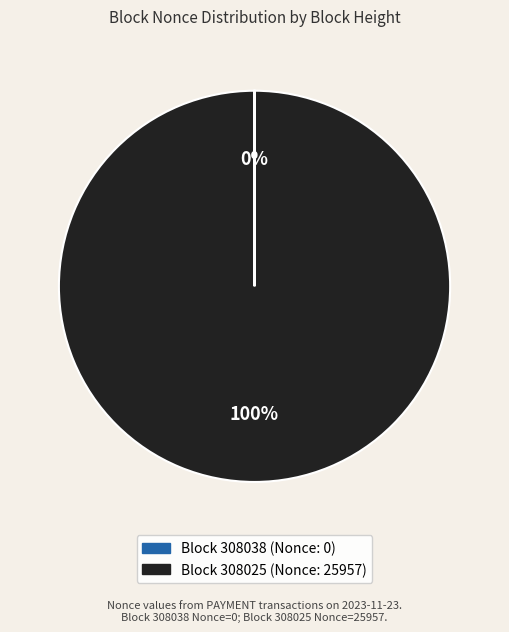

Is there any slice that represents more than half of the pie?

Yes